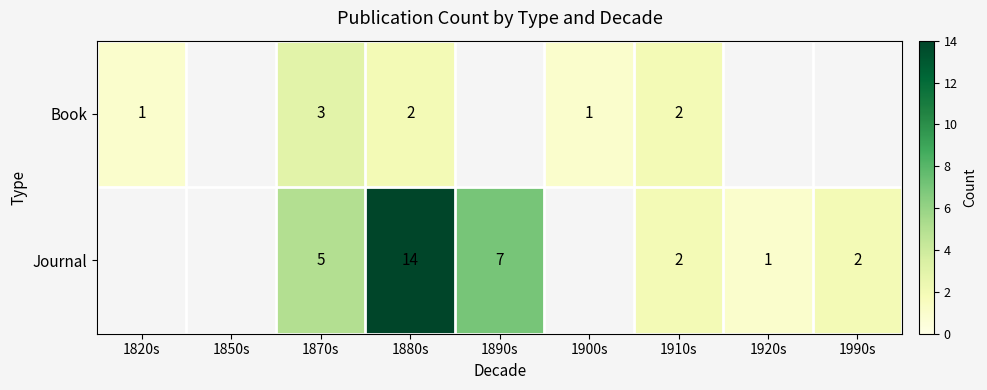

Is it true that Book equals 1.2 at 1910s?

False